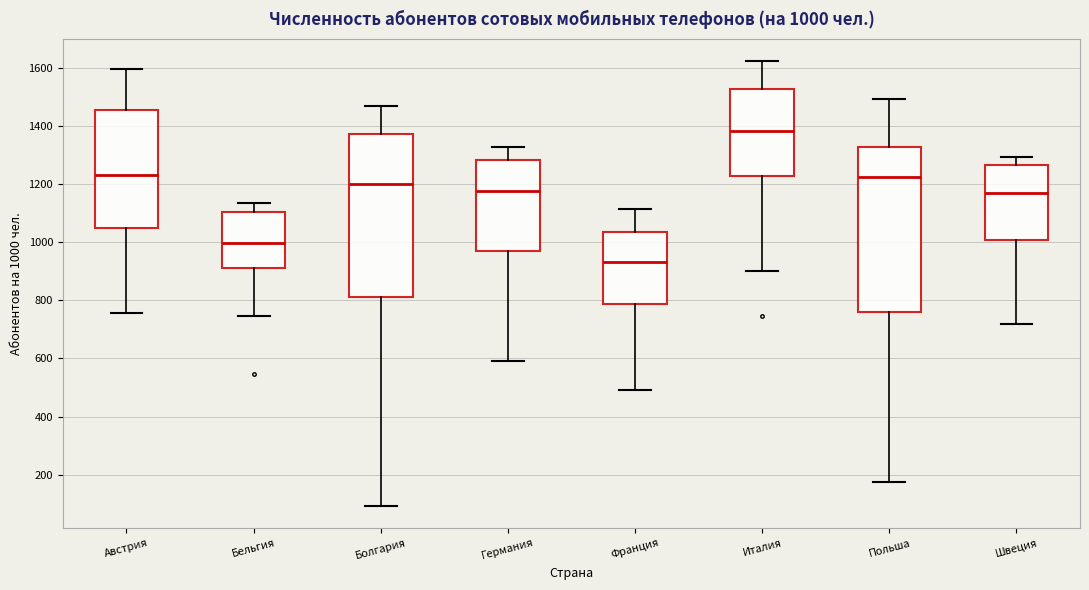

Which box has the highest median line?

Италия